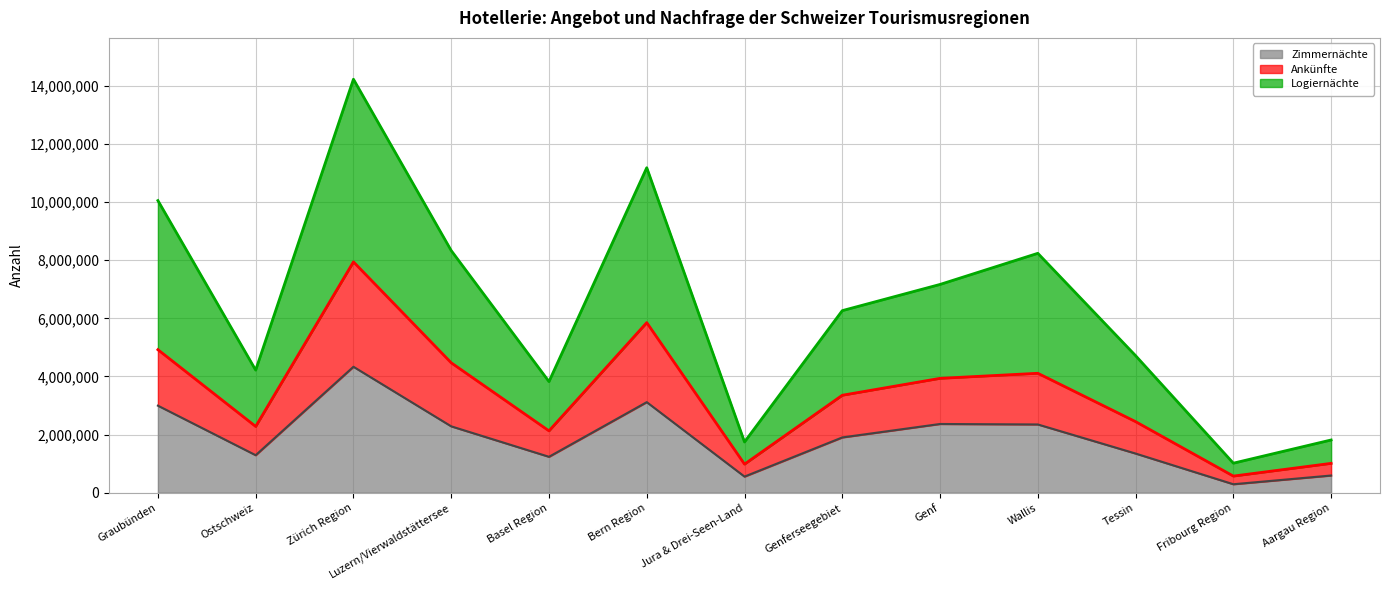

What is the maximum value for Zimmernächte?

4332022